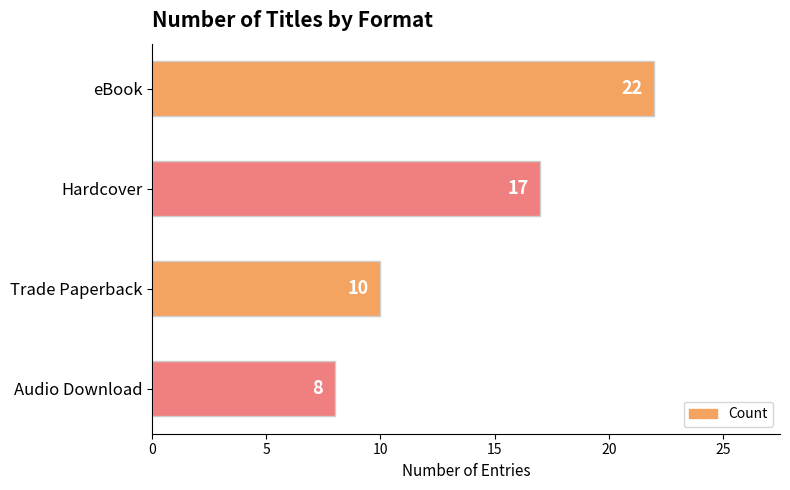

Where is the data nearest to the value 15?

Hardcover